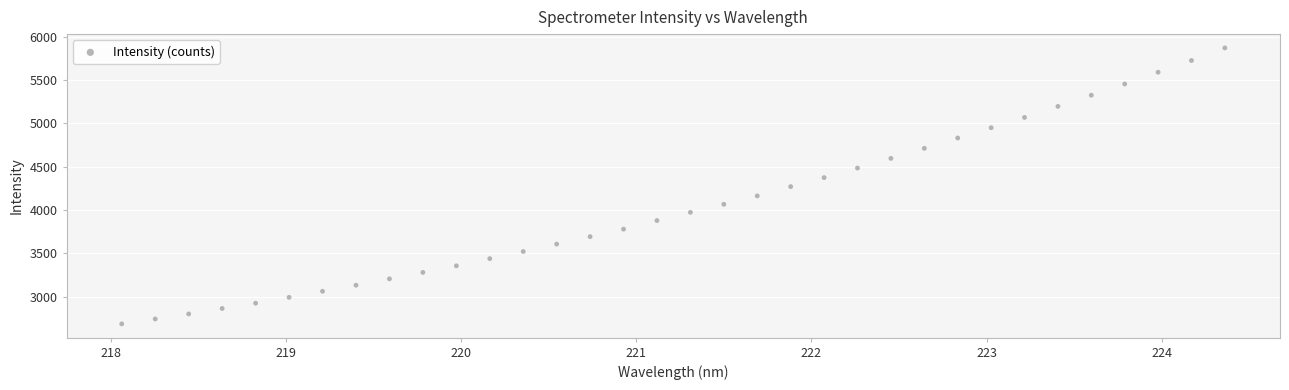

What is the range of X values (max minus min)?

6.3